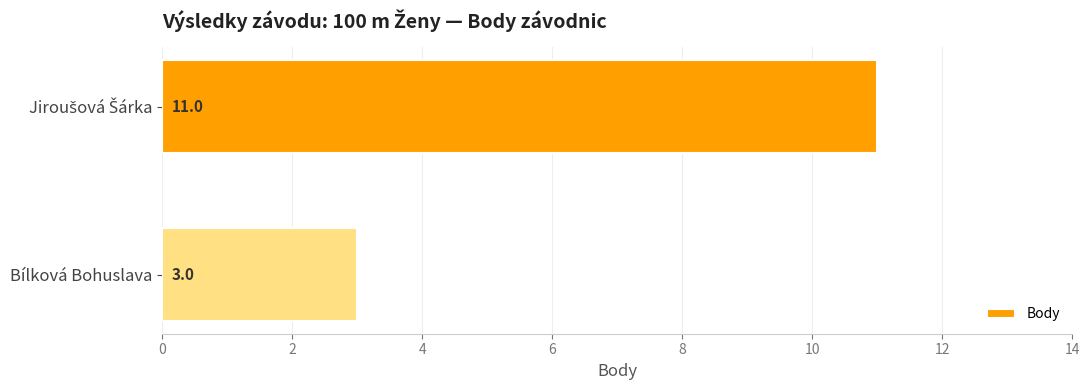

What is the difference between the maximum and minimum values?

8